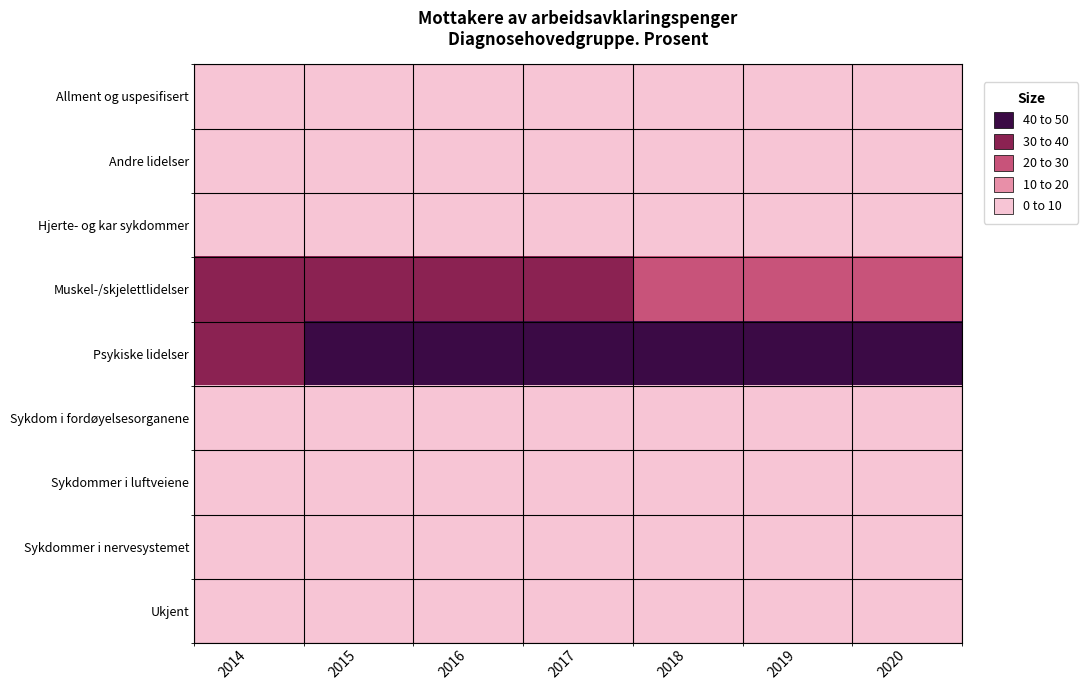

What is the spread (max minus min) of values at 2017?

41.1